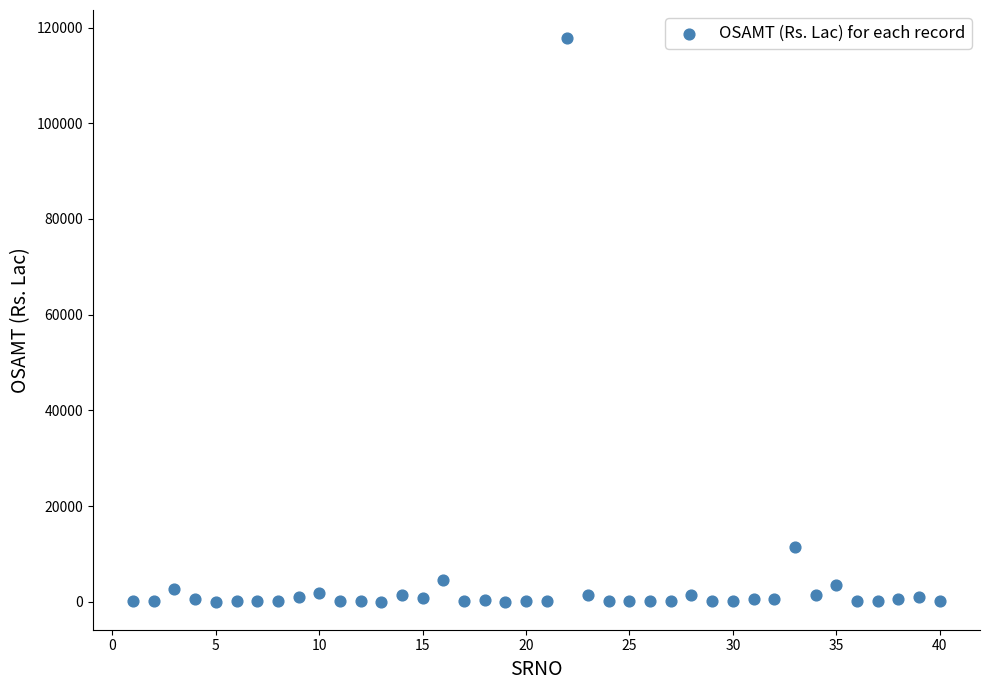

What Y value in the scatter plot is closest to 58911?

11497.8